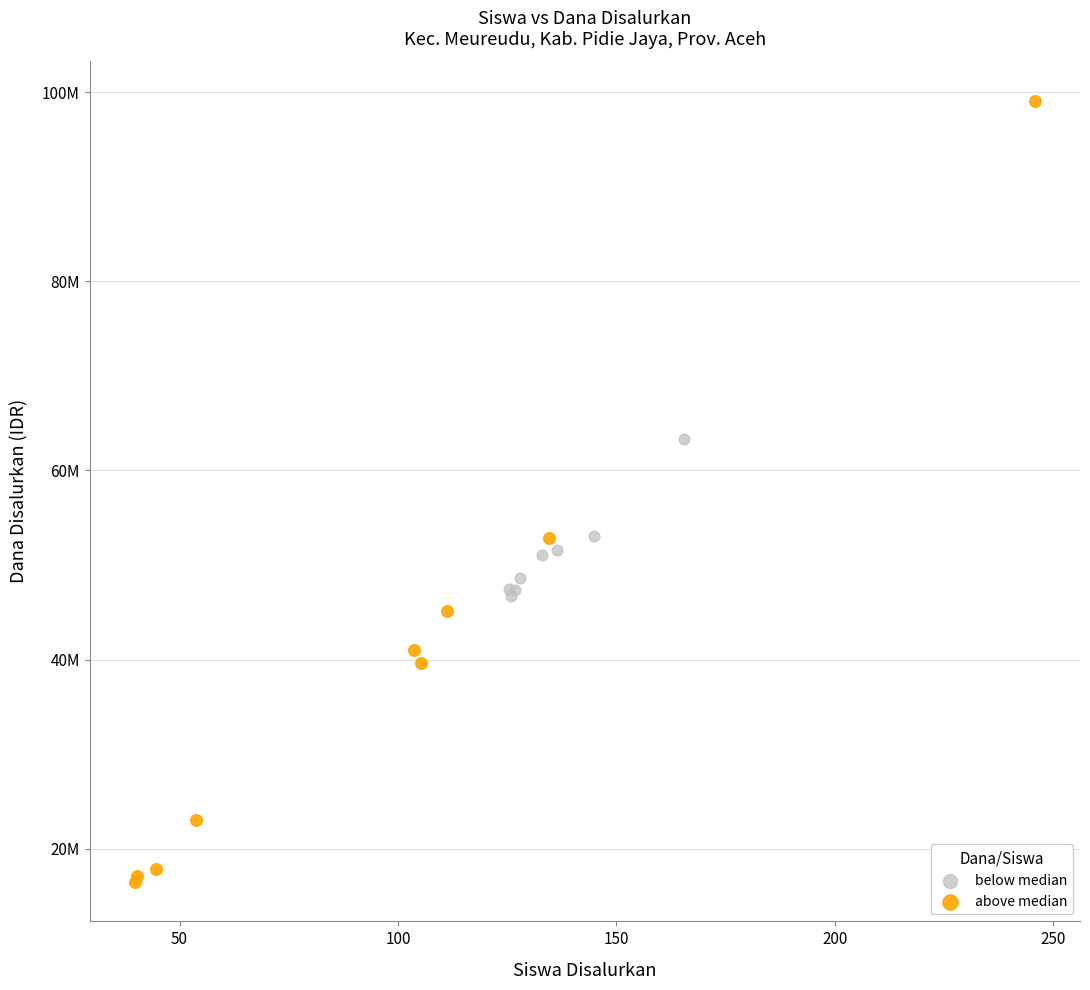

Which series contains the highest Y value?

above median